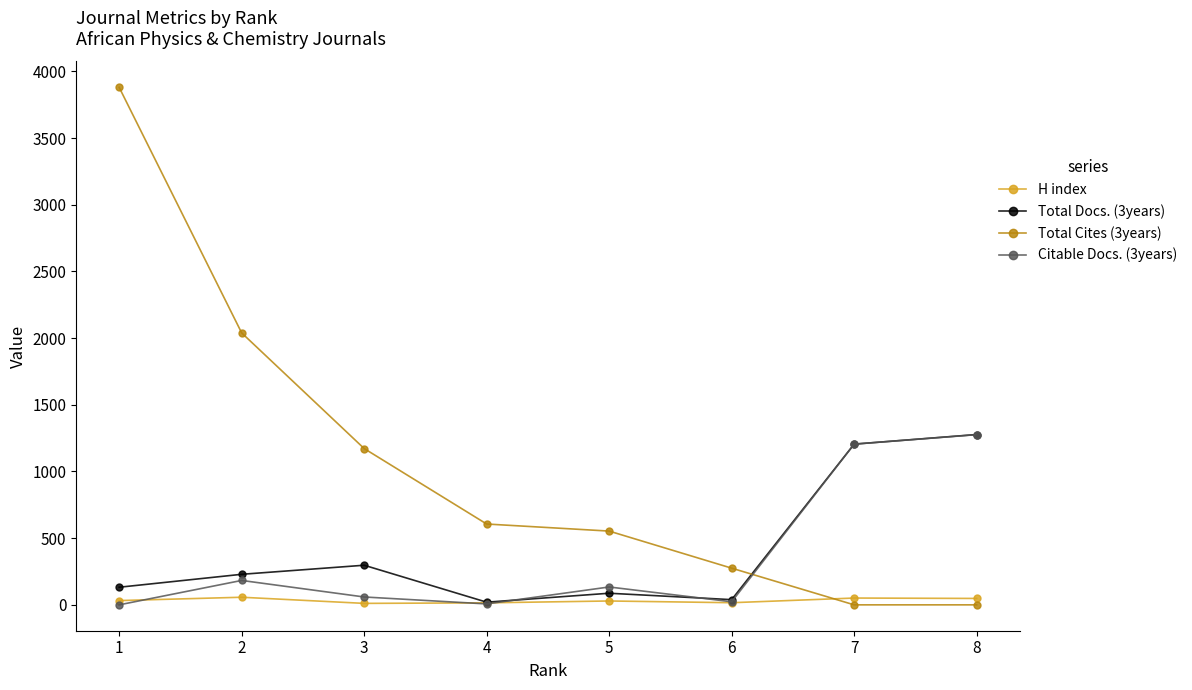

What are all the series names shown in the legend?

H index, Total Docs. (3years), Total Cites (3years), Citable Docs. (3years)